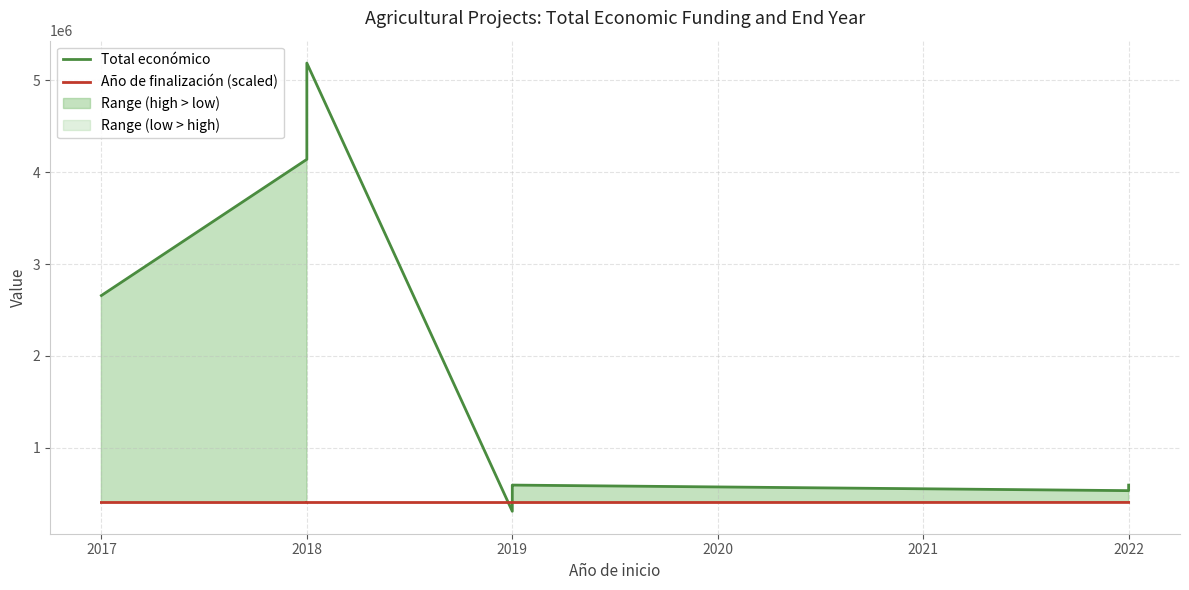

At which category is the sum across all series the highest?

2018